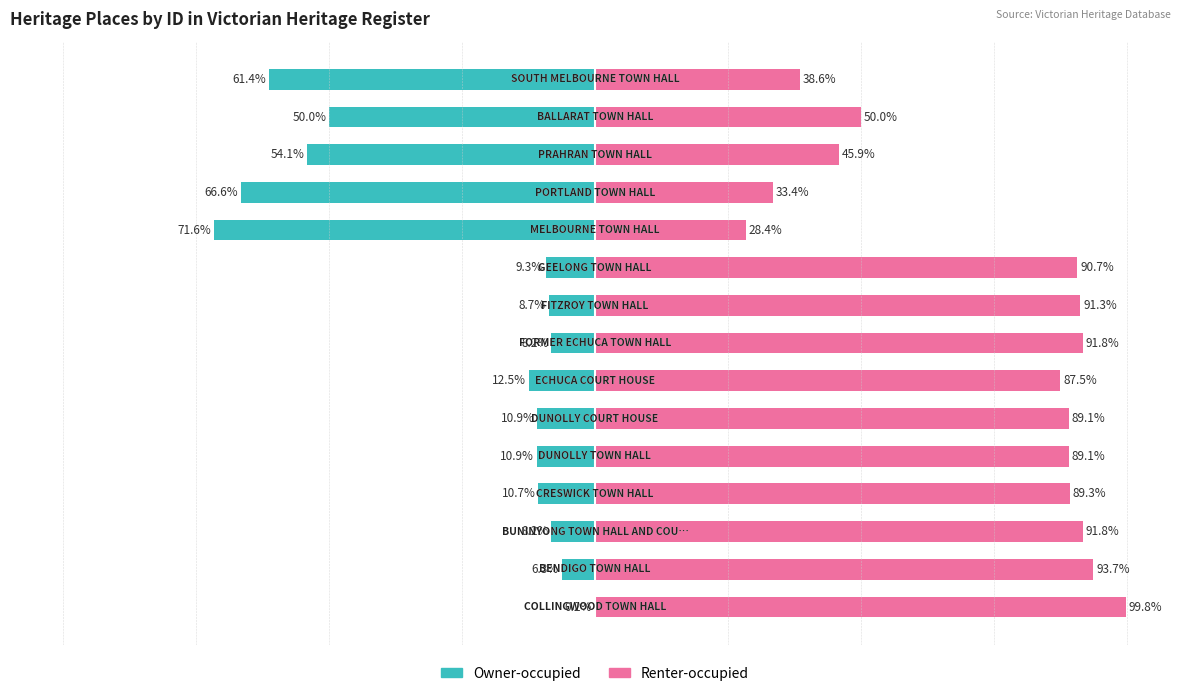

At 11, list the series in order from smallest to largest.

Owner-occupied, Renter-occupied